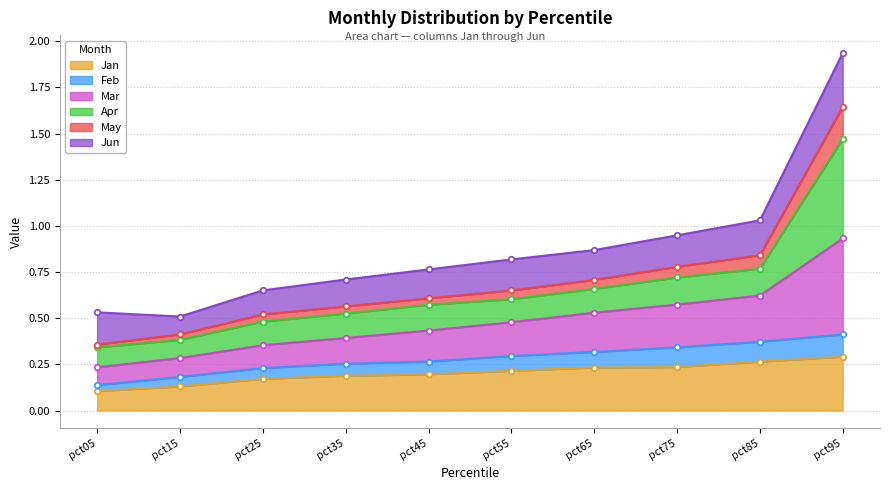

True or false: Jan has a value of 0.4 at pct55.

False